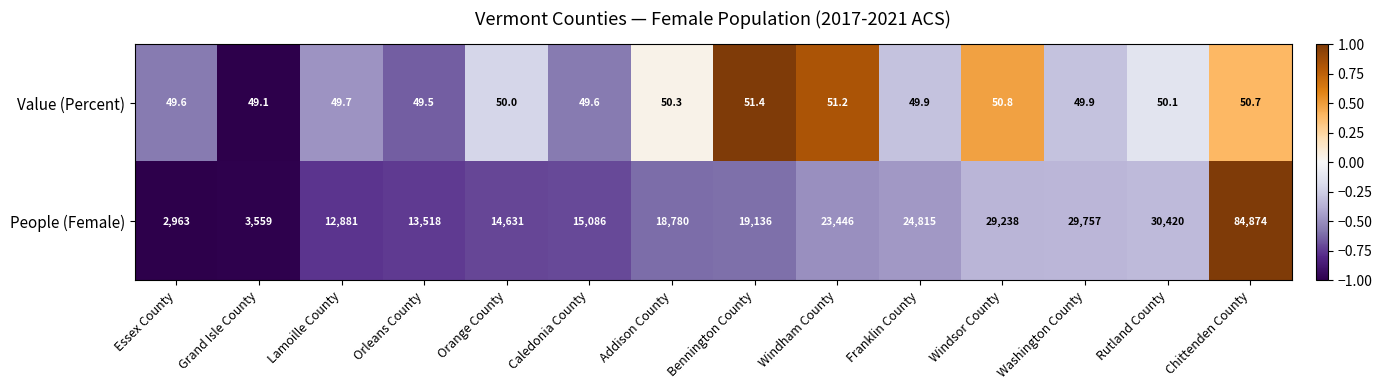

What is the difference between the second highest and second lowest values in the Value (Percent) series?

1.7